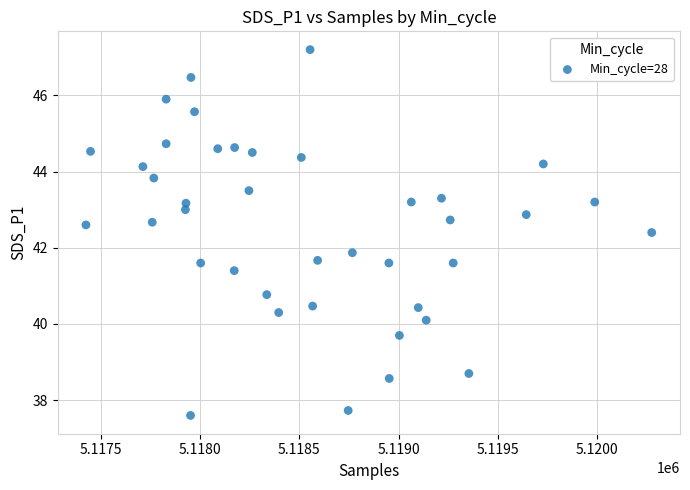

What is the range of Y values (max minus min)?

9.6